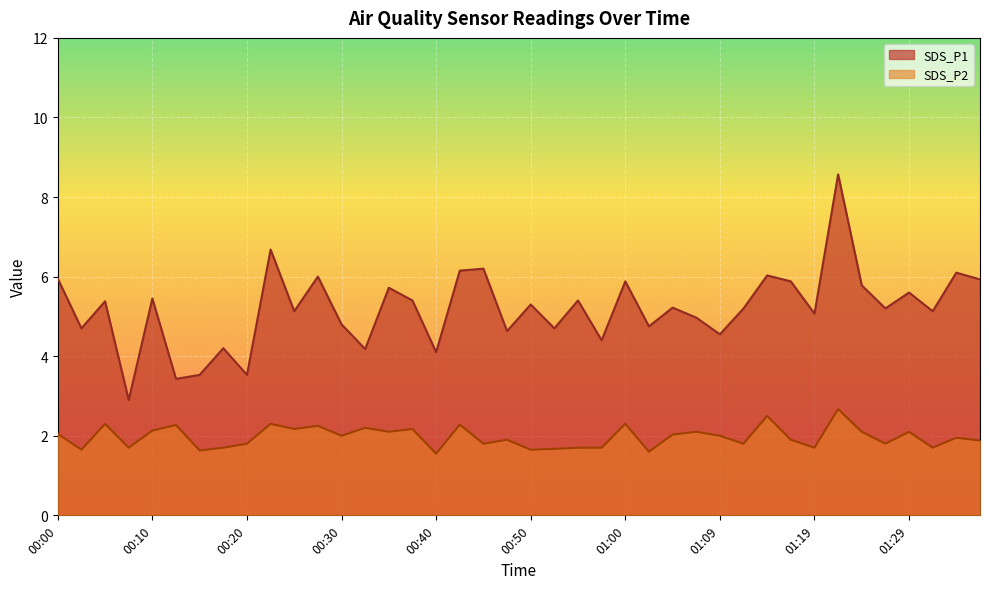

Does the chart display data point markers on the line(s)?

No